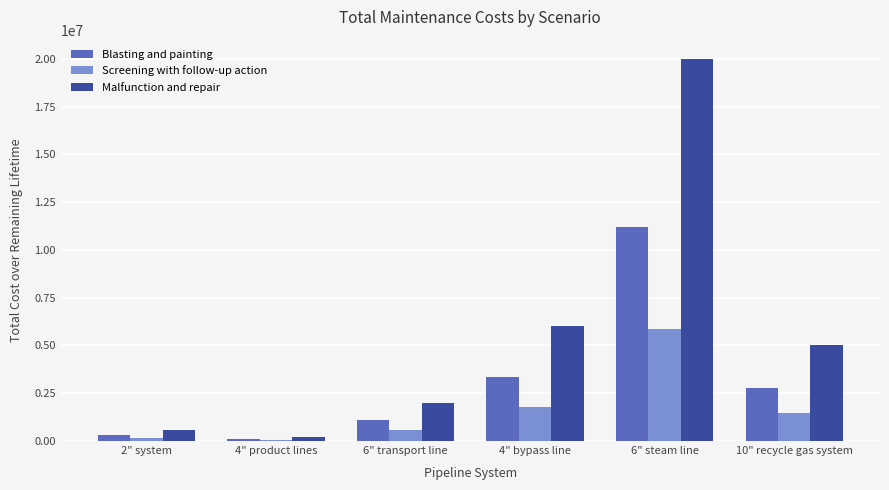

At which label does Blasting and painting reach its peak?

6" steam line